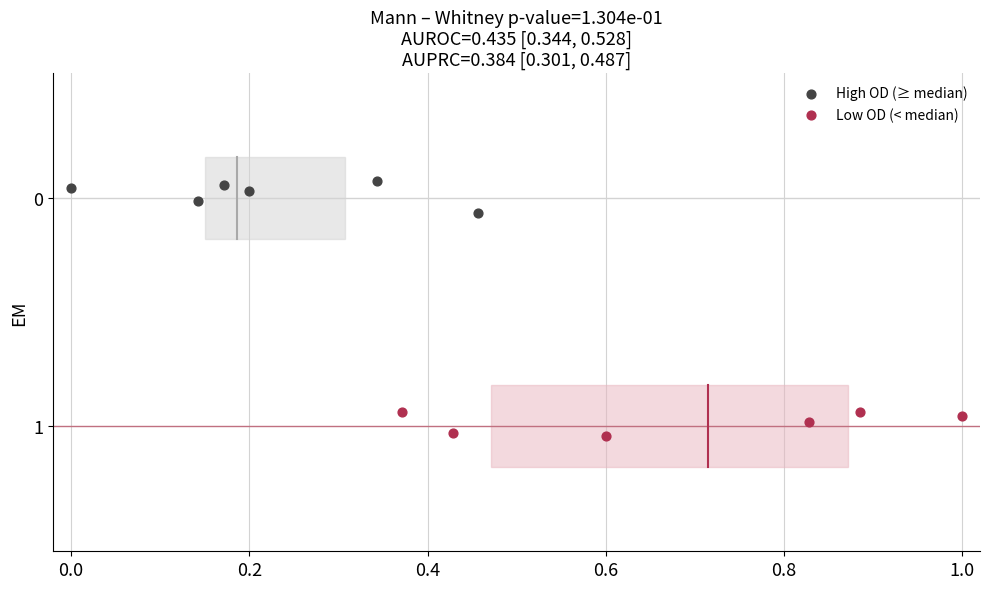

What are all the series names shown in the legend?

High OD (≥ median), Low OD (< median)